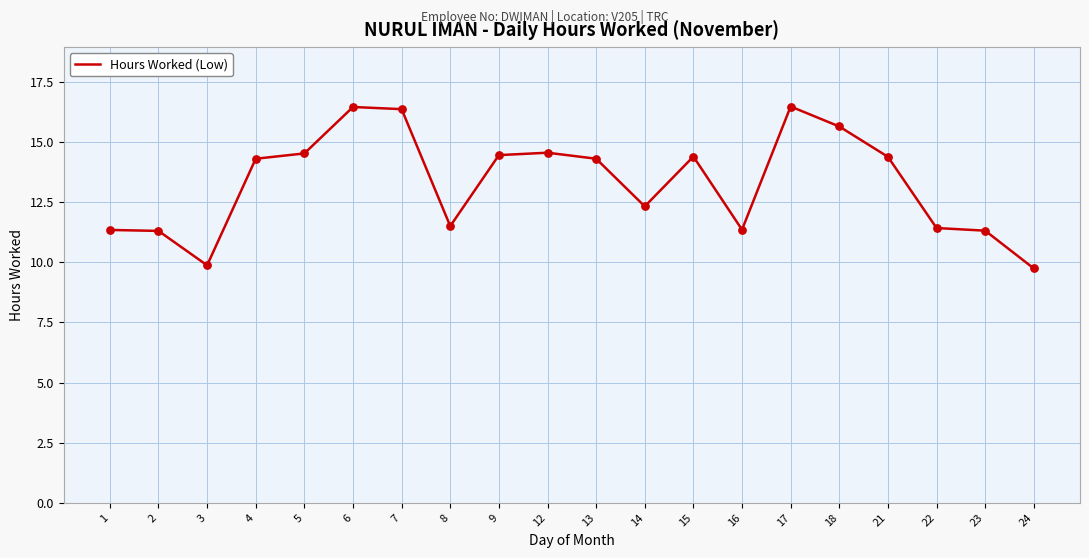

Which has a higher value, 8 or 18?

18